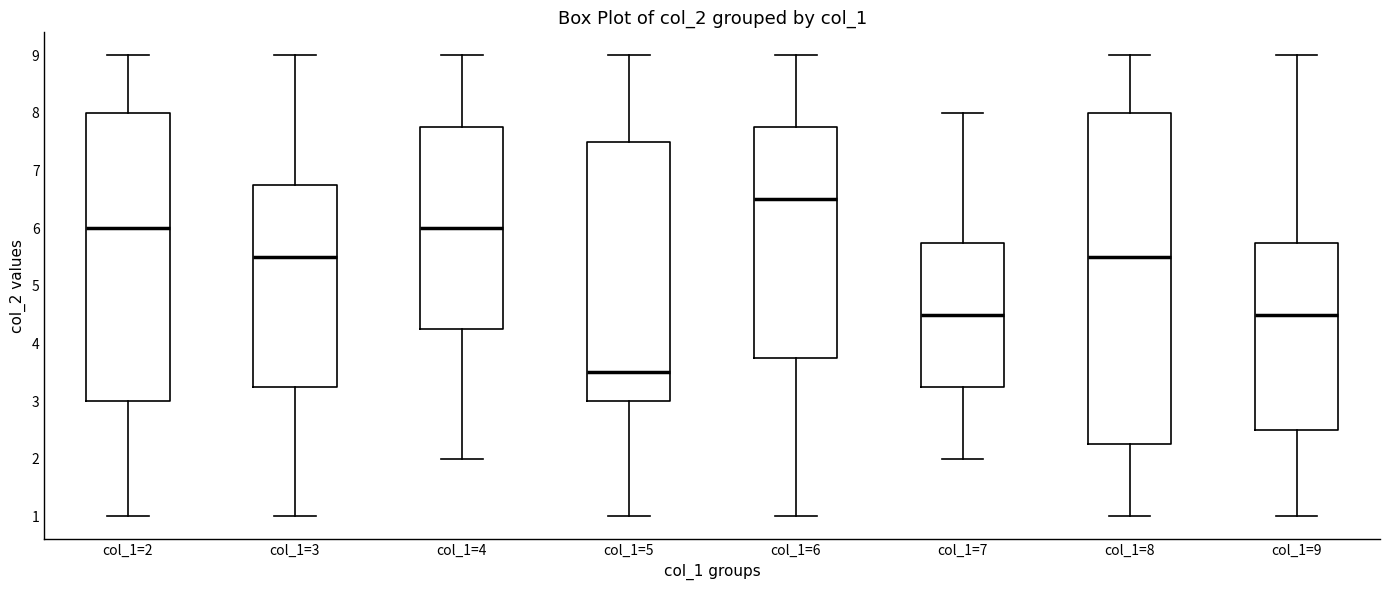

Where does the lower whisker of the box for col_1=7 end on the y-axis? The values are not printed on the chart, so give them approximately, as read against the axis.

2.0